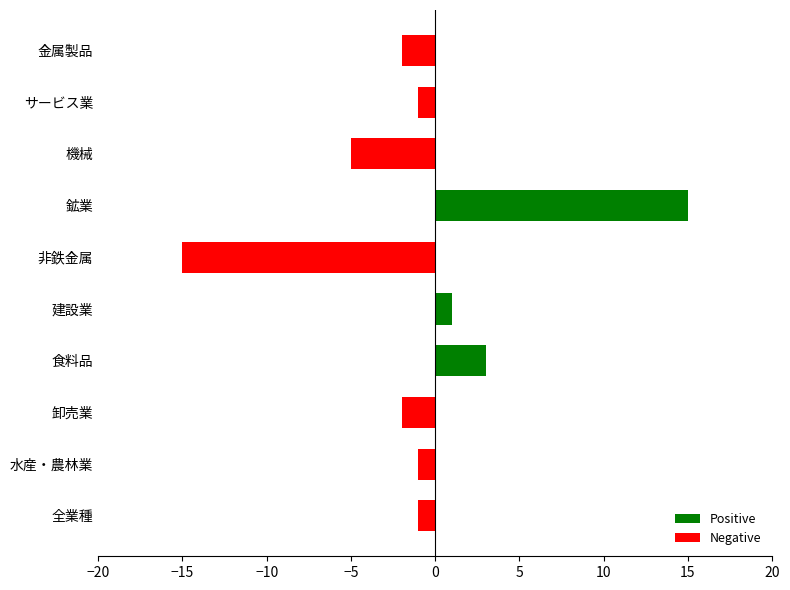

Reading bottom to top, transcribe all the data shown in this chart.

全業種=-1	水産・農林業=-1	卸売業=-2	食料品=3	建設業=1	非鉄金属=-15	鉱業=15	機械=-5	サービス業=-1	金属製品=-2